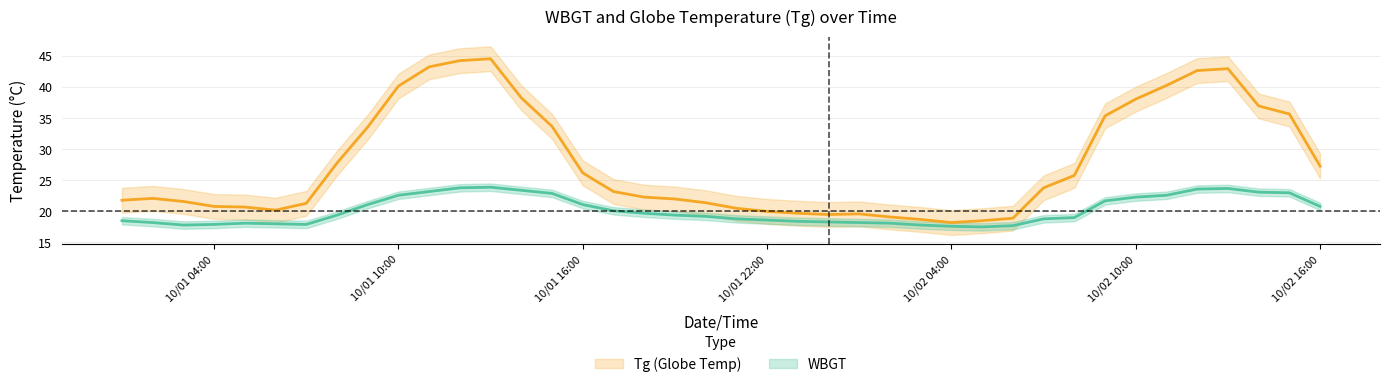

The value of WBGT at 2014/10/1 9:00 is 21.1. True or false?

True